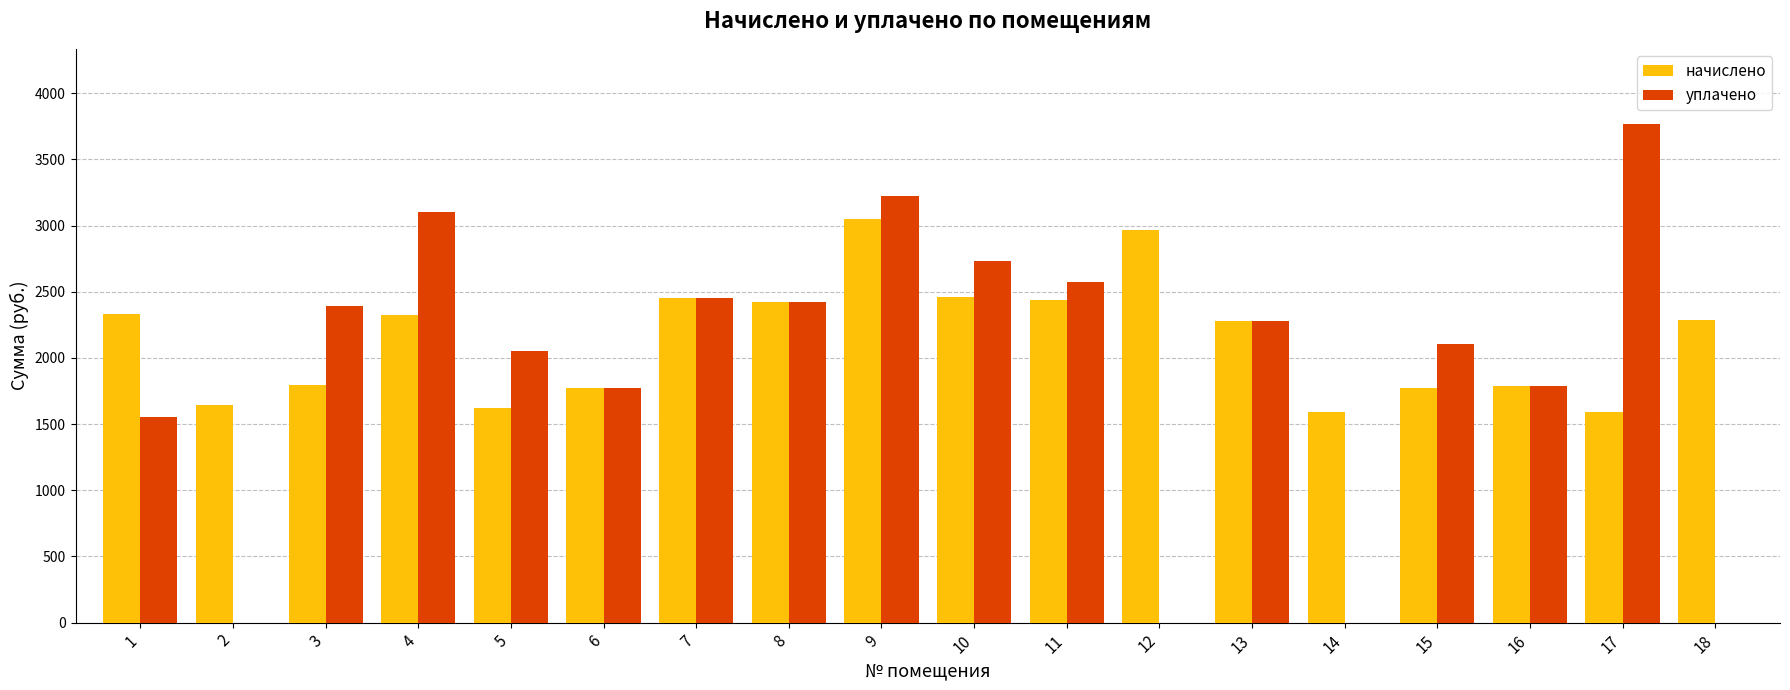

True or false: начислено has a value of 1624.0 at 5.

True